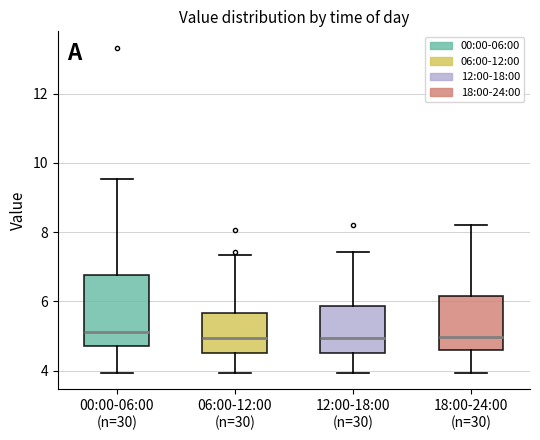

Reading left to right, transcribe this box plot: for each box, give where its median line is, the range the box spans, and where its two whiskers end, as read against the y-axis. The values are not printed on the chart, so give them approximately, as read against the axis.

00:00-06:00 (n=30): median 5.2, box 4.8 to 6.8, whiskers 4.0 to 9.6
06:00-12:00 (n=30): median 5.0, box 4.6 to 5.6, whiskers 4.0 to 7.4
12:00-18:00 (n=30): median 5.0, box 4.6 to 5.8, whiskers 4.0 to 7.4
18:00-24:00 (n=30): median 5.0, box 4.6 to 6.2, whiskers 4.0 to 8.2